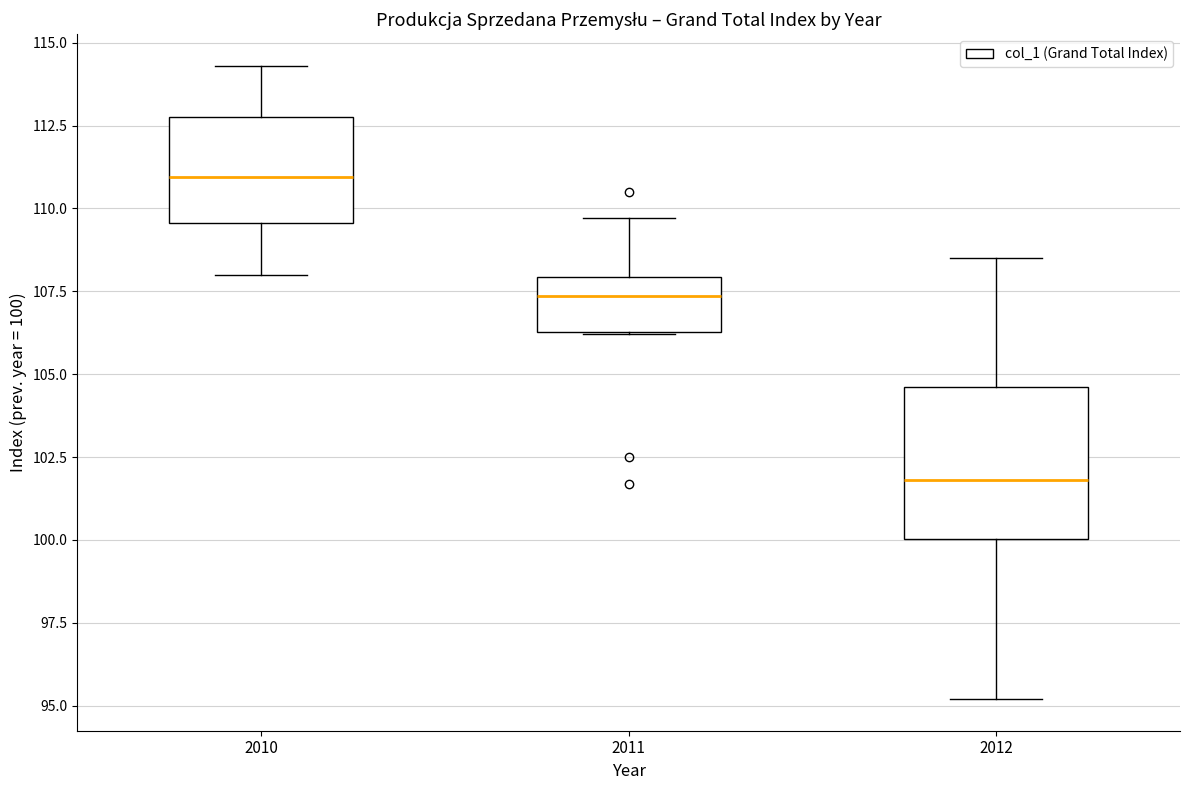

Where does the upper whisker of the box at x = 2010 end on the y-axis? The values are not printed on the chart, so give them approximately, as read against the axis.

114.5